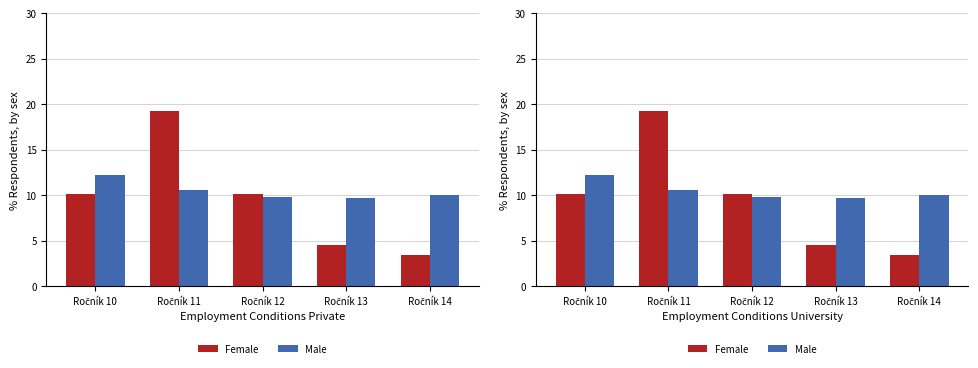

Which series has the widest spread of values?

Female